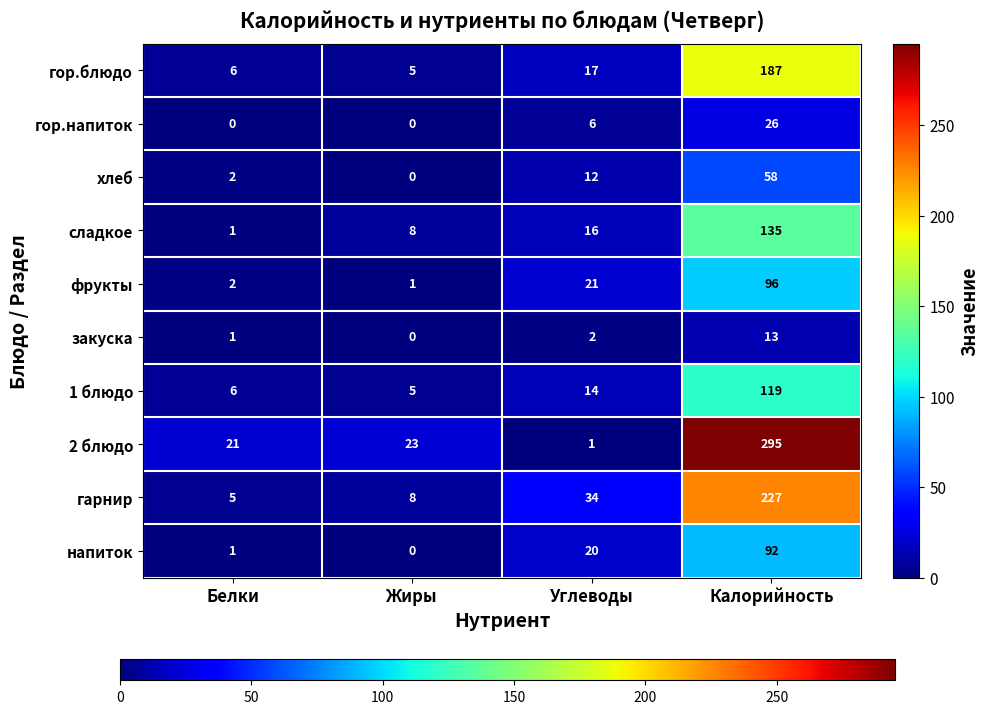

Is it true that фрукты equals 7 at Углеводы?

False